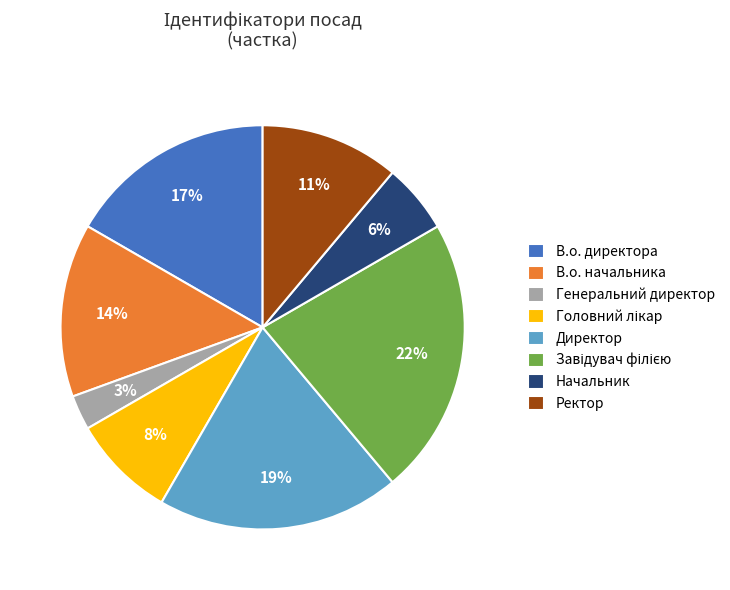

Is there a majority slice in this chart?

No